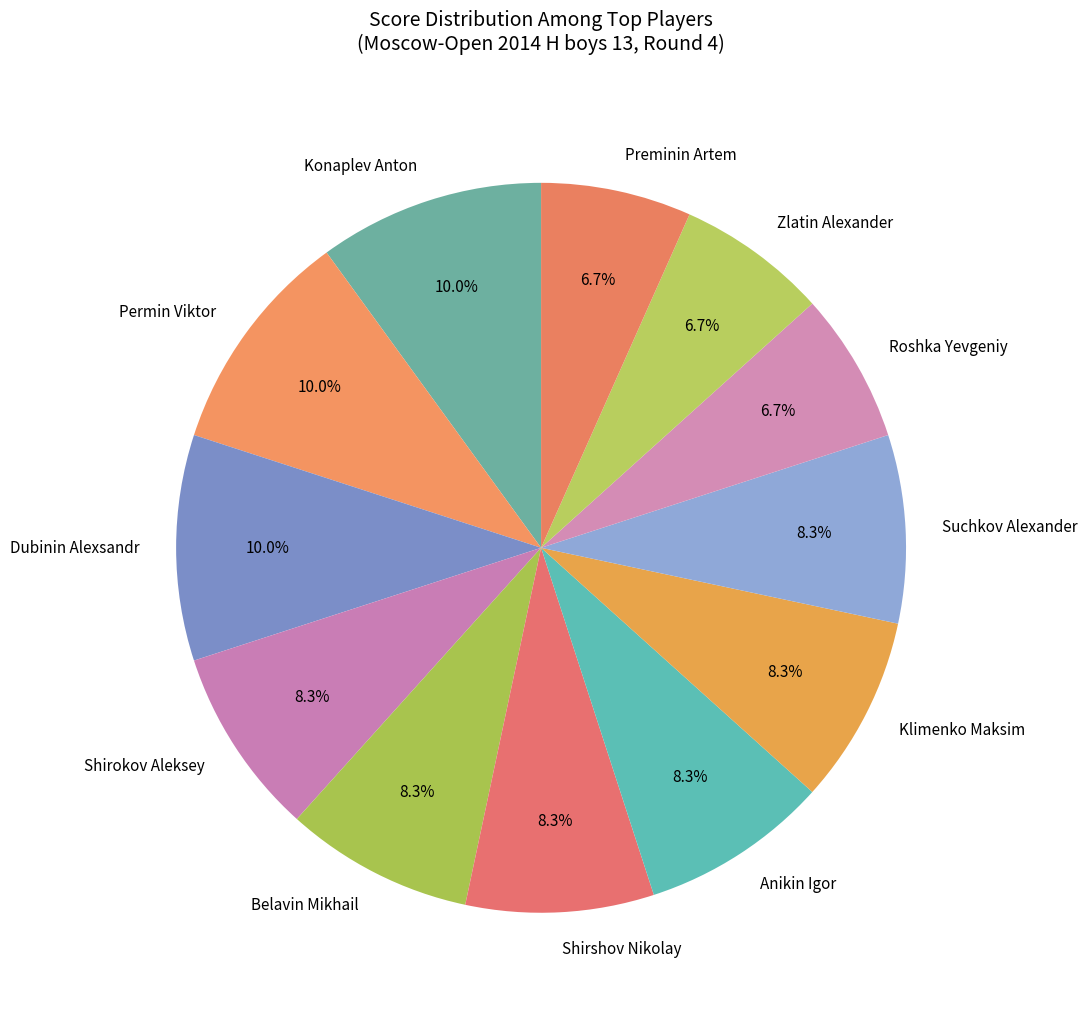

To the nearest percent, what is the difference between the largest and smallest slice percentages?

3%